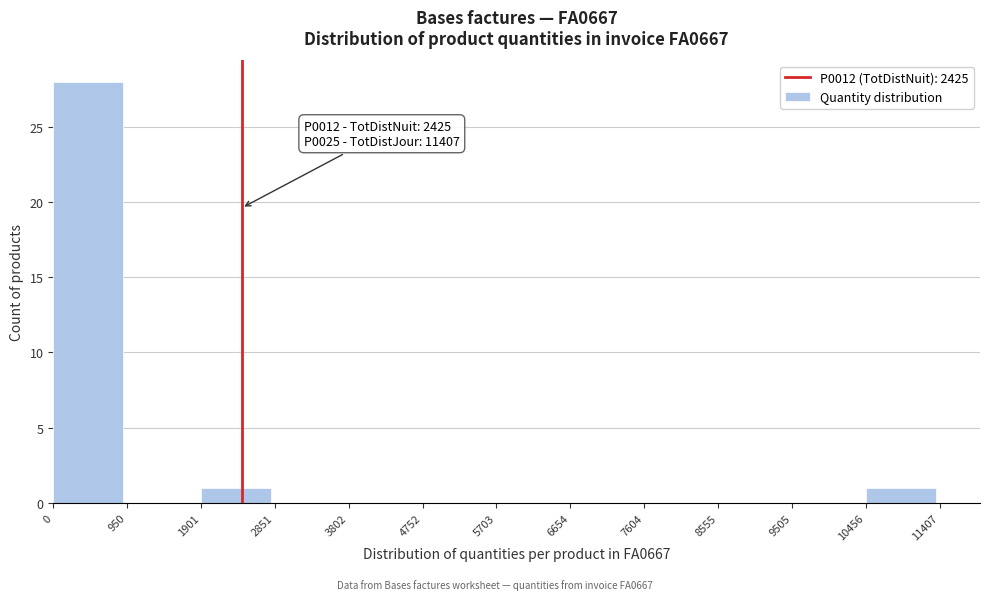

Which range on the x-axis has the tallest bar?

0 to 950